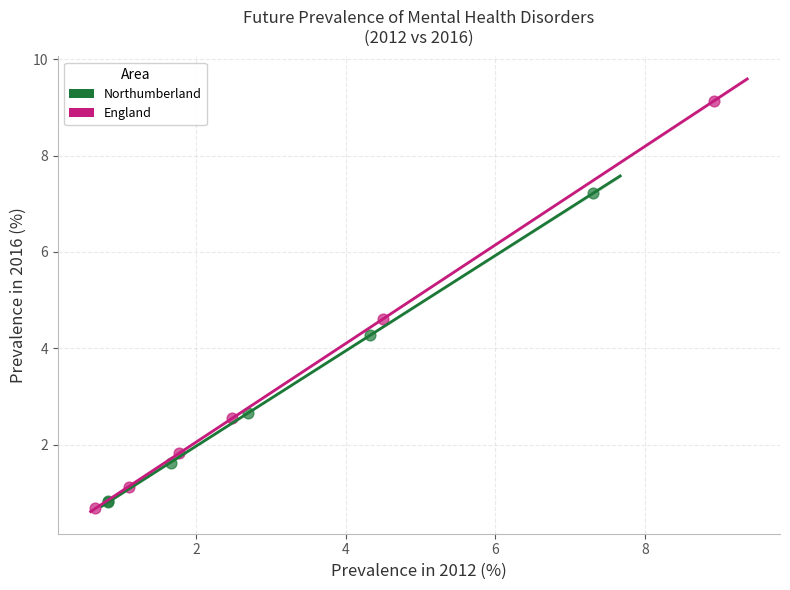

Which series has the widest spread of Y values?

England